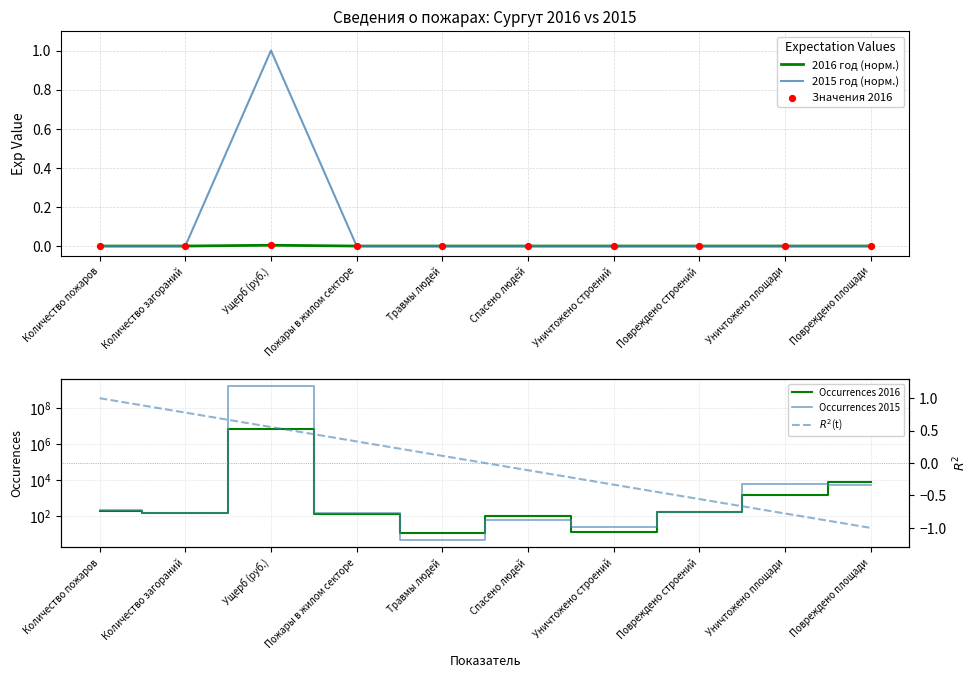

At which category is the sum across all series the highest?

Ущерб (руб.)